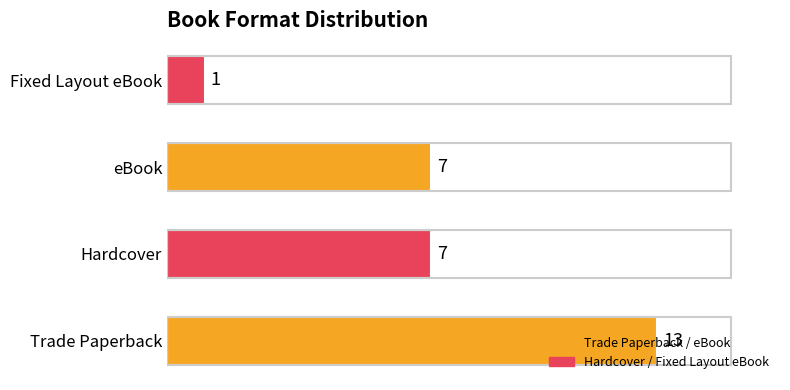

Read the value at Hardcover.

7